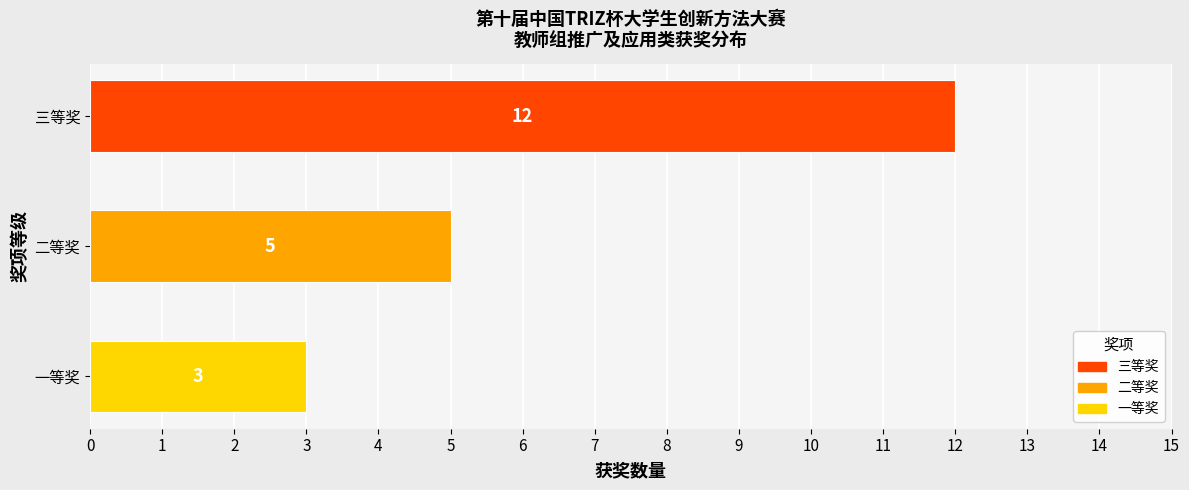

What is the difference between the maximum and minimum values?

9